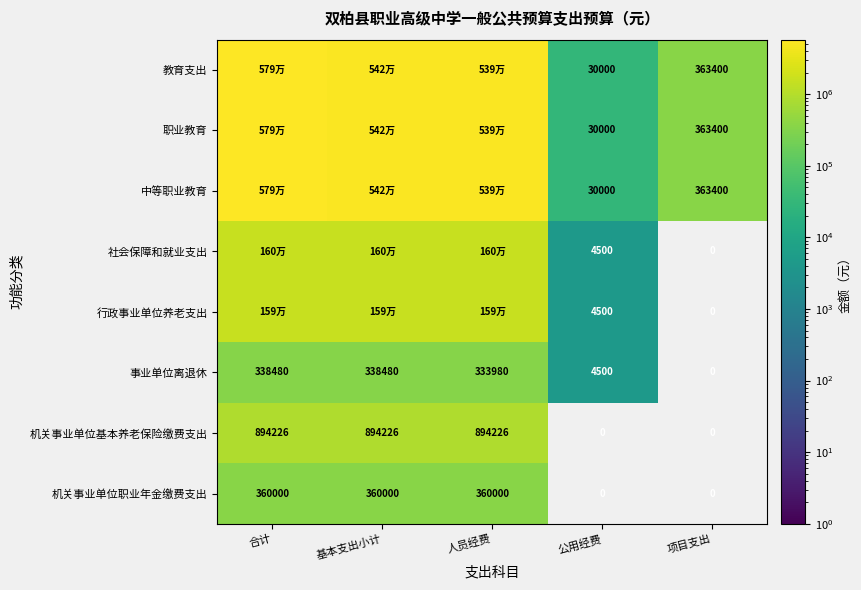

True or false: 事业单位离退休 has a value of 126463.1 at 基本支出小计.

False